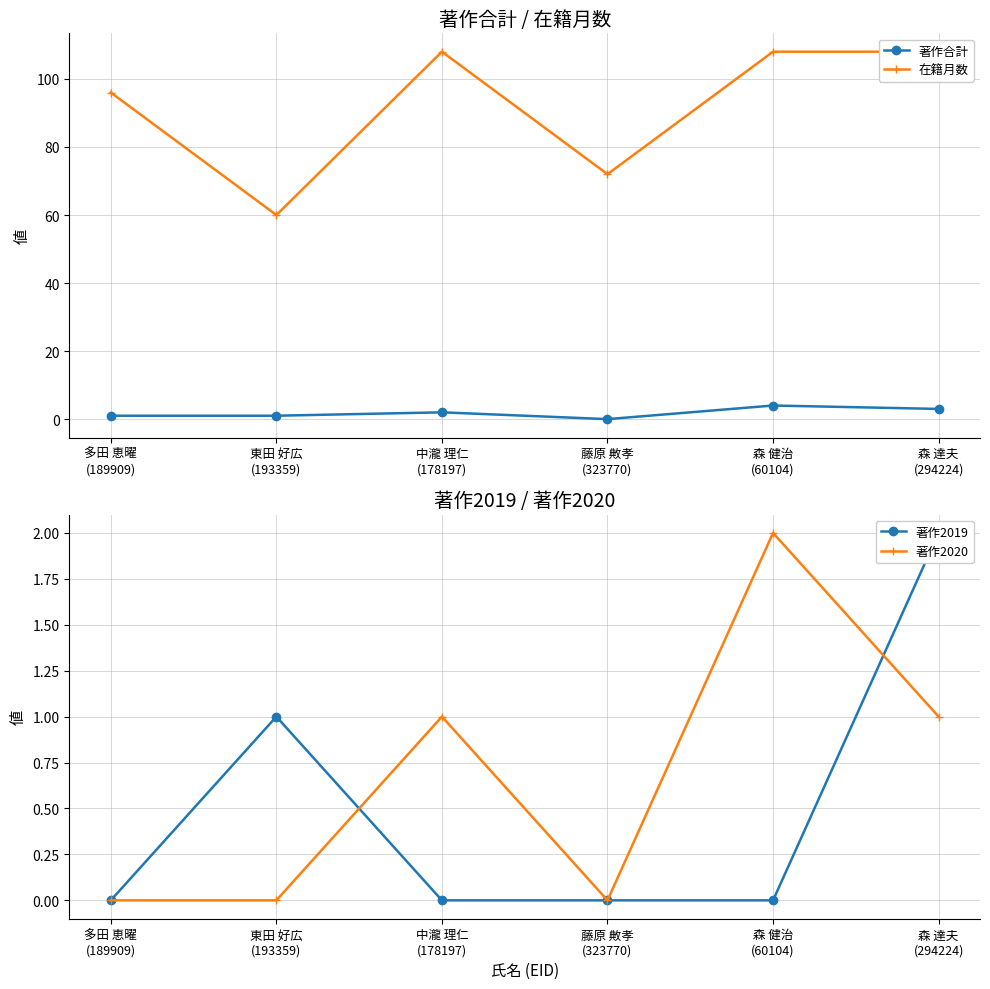

Reading left to right, what are all the values shown in this chart?

著作合計: 1	1	2	0	4	3
在籍月数: 96	60	108	72	108	108
著作2019: 0	1	0	0	0	2
著作2020: 0	0	1	0	2	1